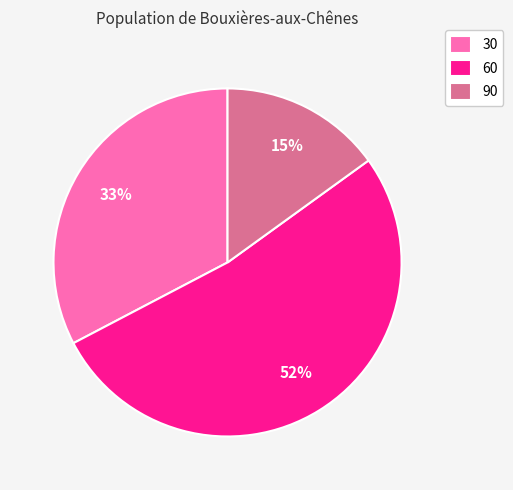

Which category accounts for the majority?

60